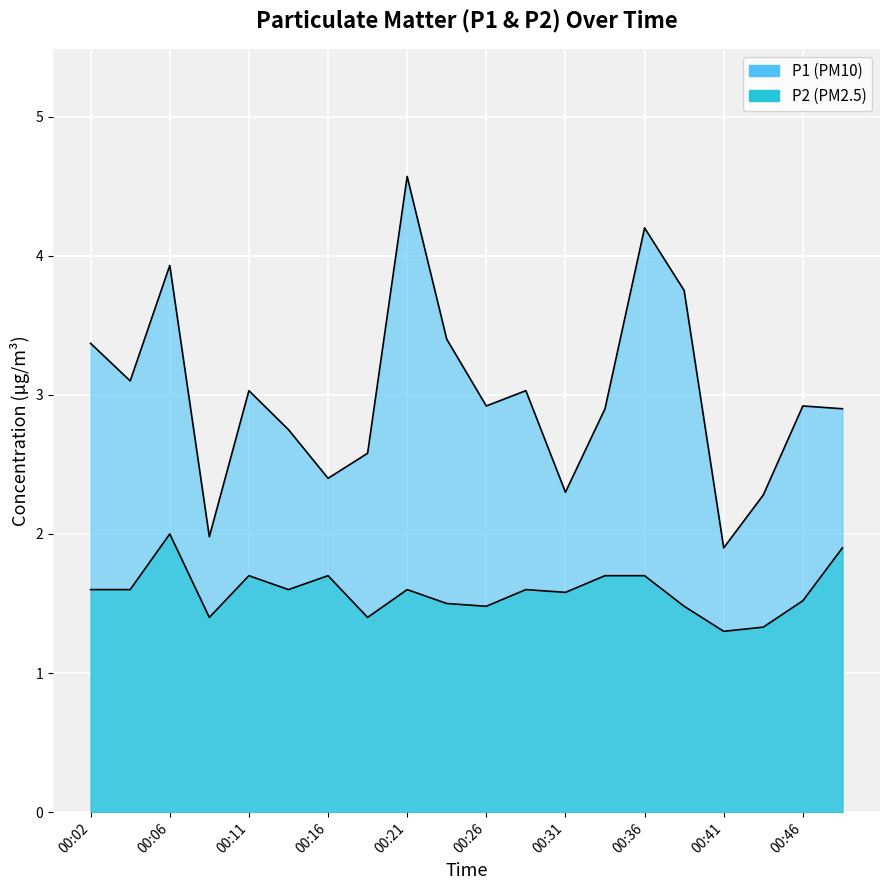

Reading left to right, extract all data points from this chart.

P1: 3.4	3.1	3.9	2.0	3.0	2.8	2.4	2.6	4.6	3.4	2.9	3.0	2.3	2.9	4.2	3.8	1.9	2.3	2.9	2.9
P2: 1.6	1.6	2.0	1.4	1.7	1.6	1.7	1.4	1.6	1.5	1.5	1.6	1.6	1.7	1.7	1.5	1.3	1.3	1.5	1.9